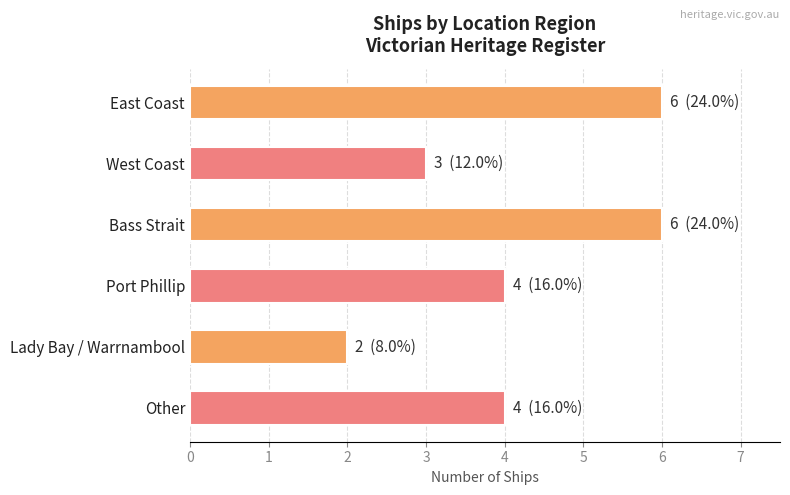

Reading top to bottom, what are all the values shown in this chart?

6	3	6	4	2	4